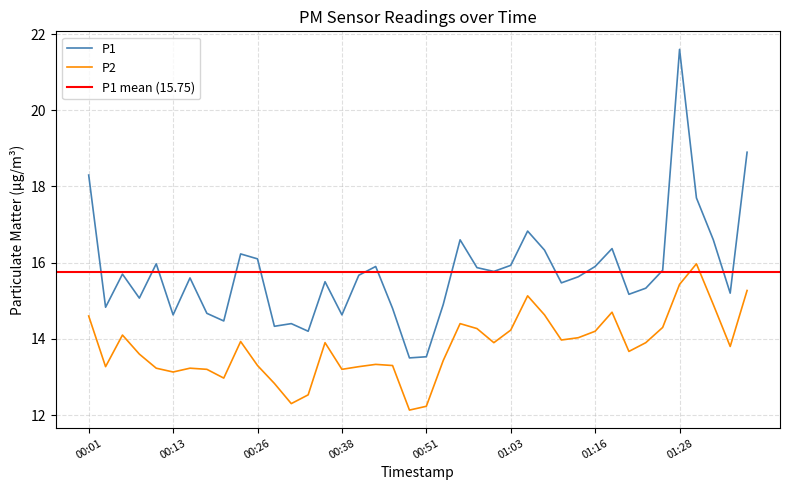

What is the lowest value of the P2 series?

12.1